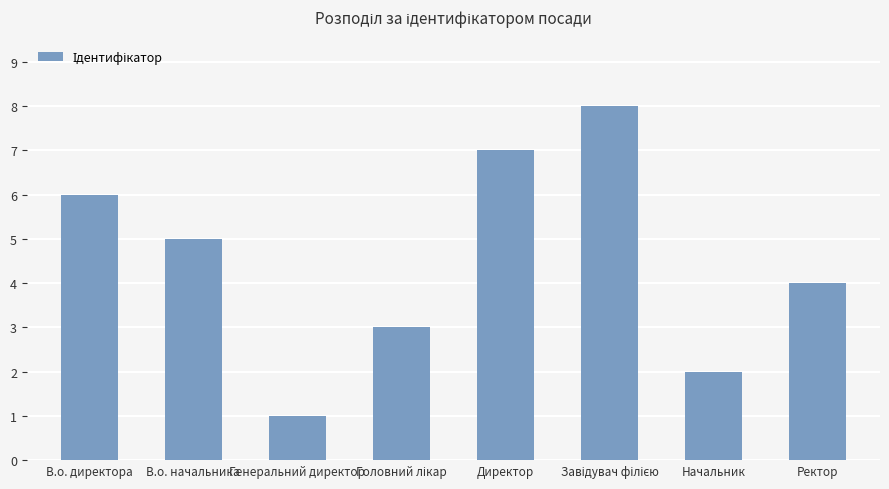

What is the greatest value displayed?

8